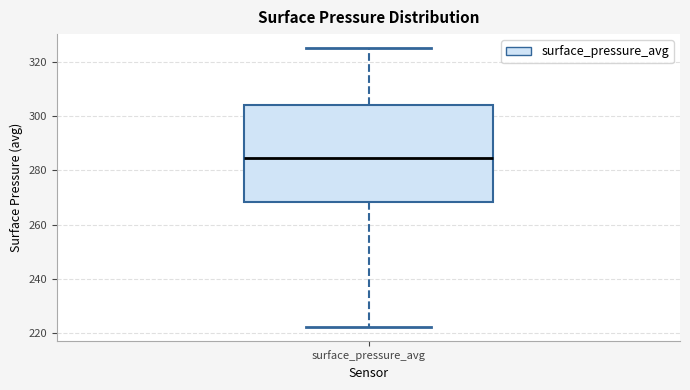

Transcribe this box plot: give where the median line is, the range the box spans, and where the two whiskers end, as read against the y-axis. The values are not printed on the chart, so give them approximately, as read against the axis.

median 284, box 268 to 304, whiskers 222 to 326